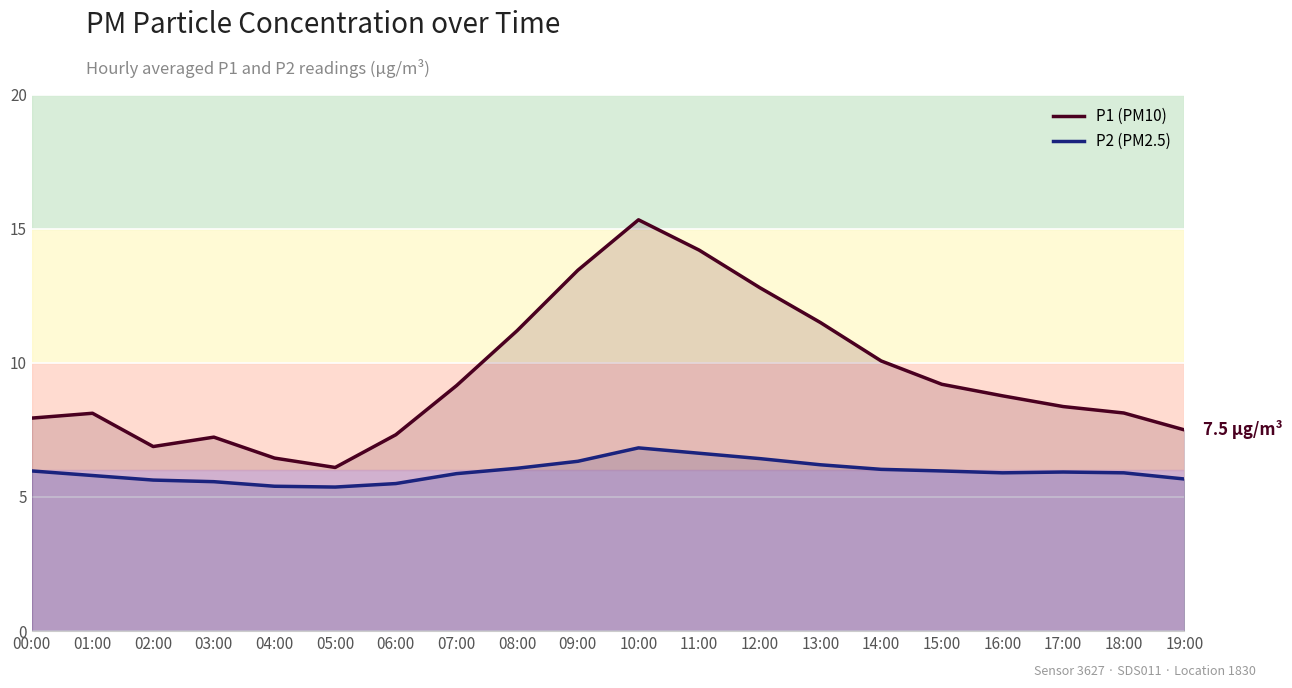

Does the chart display data point markers on the line(s)?

No